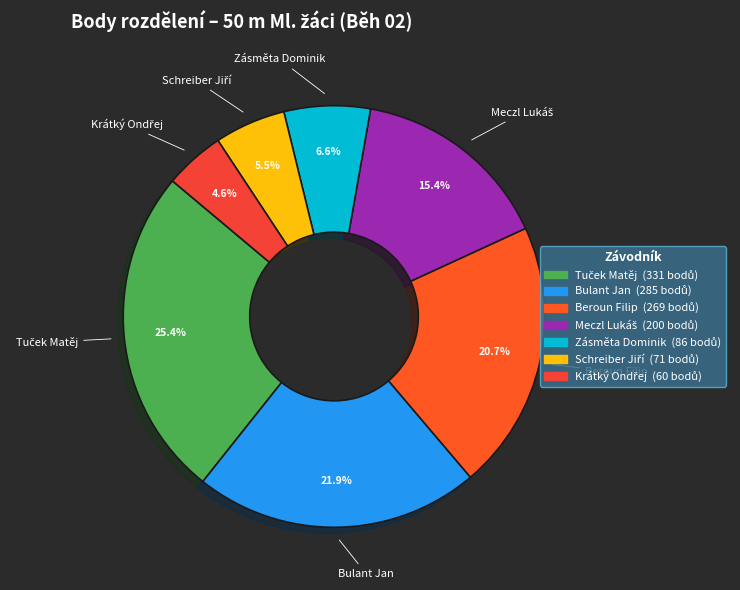

To the nearest percent, what is the difference between the largest and smallest slice percentages?

21%